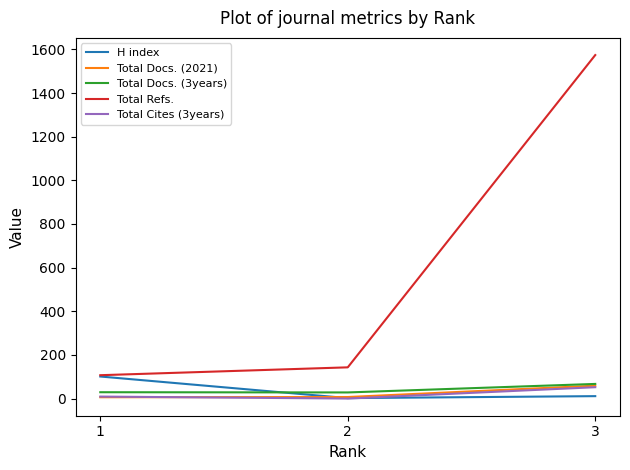

At which category is the sum across all series the highest?

3